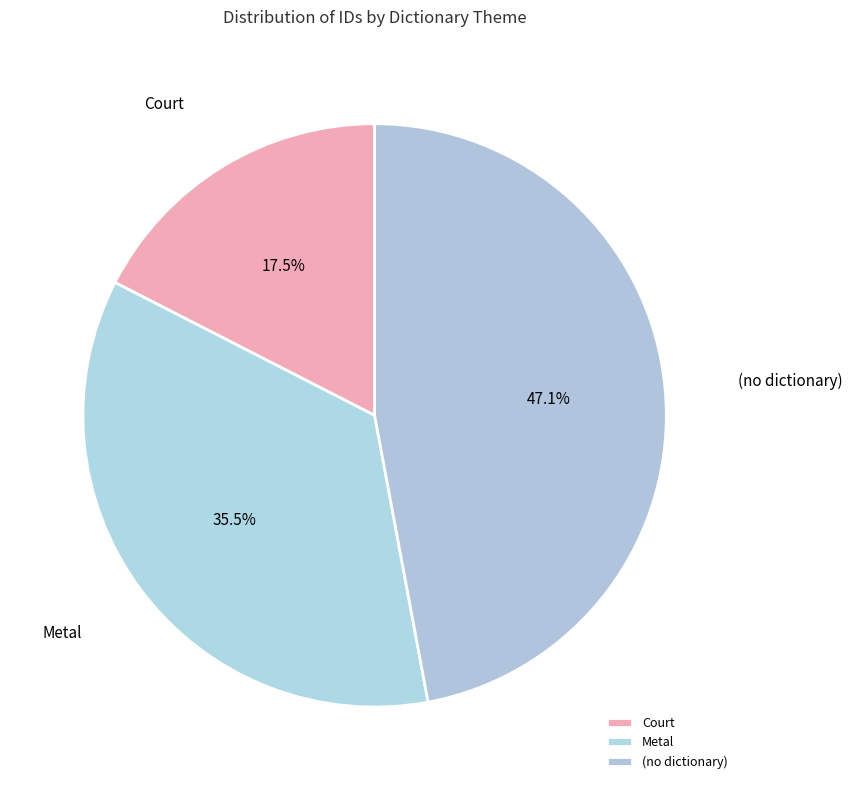

What is the ratio of the value at (no dictionary) to the value at Metal?

1.3